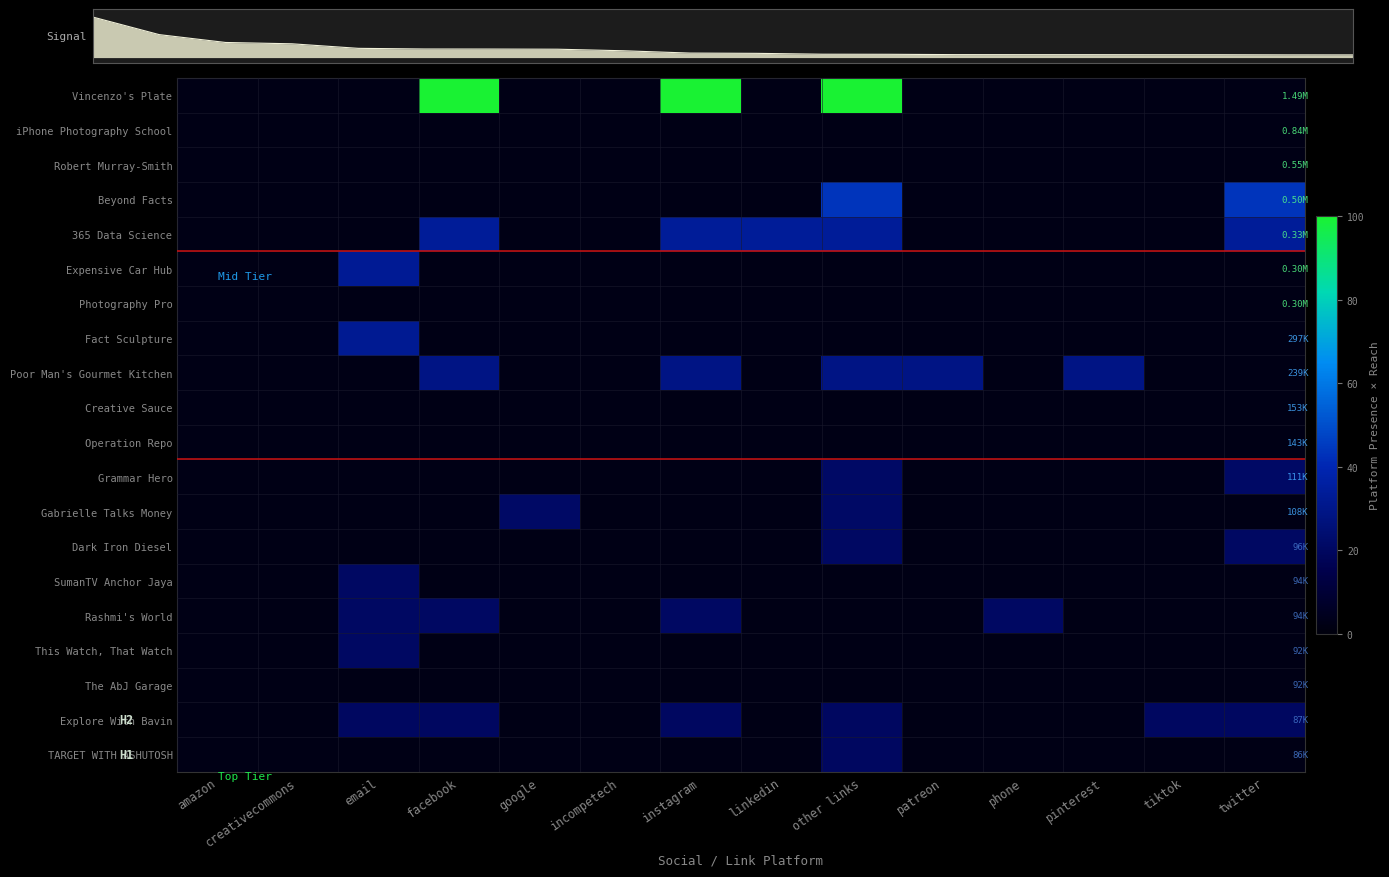

Which series has the widest spread of values?

Vincenzo's Plate